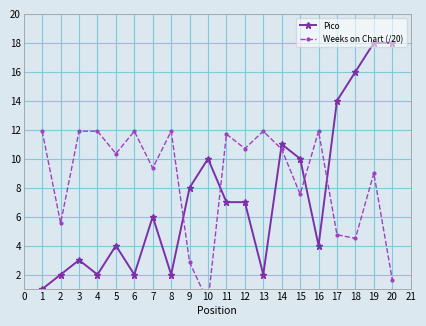

What is the highest value of the Pico series?

18